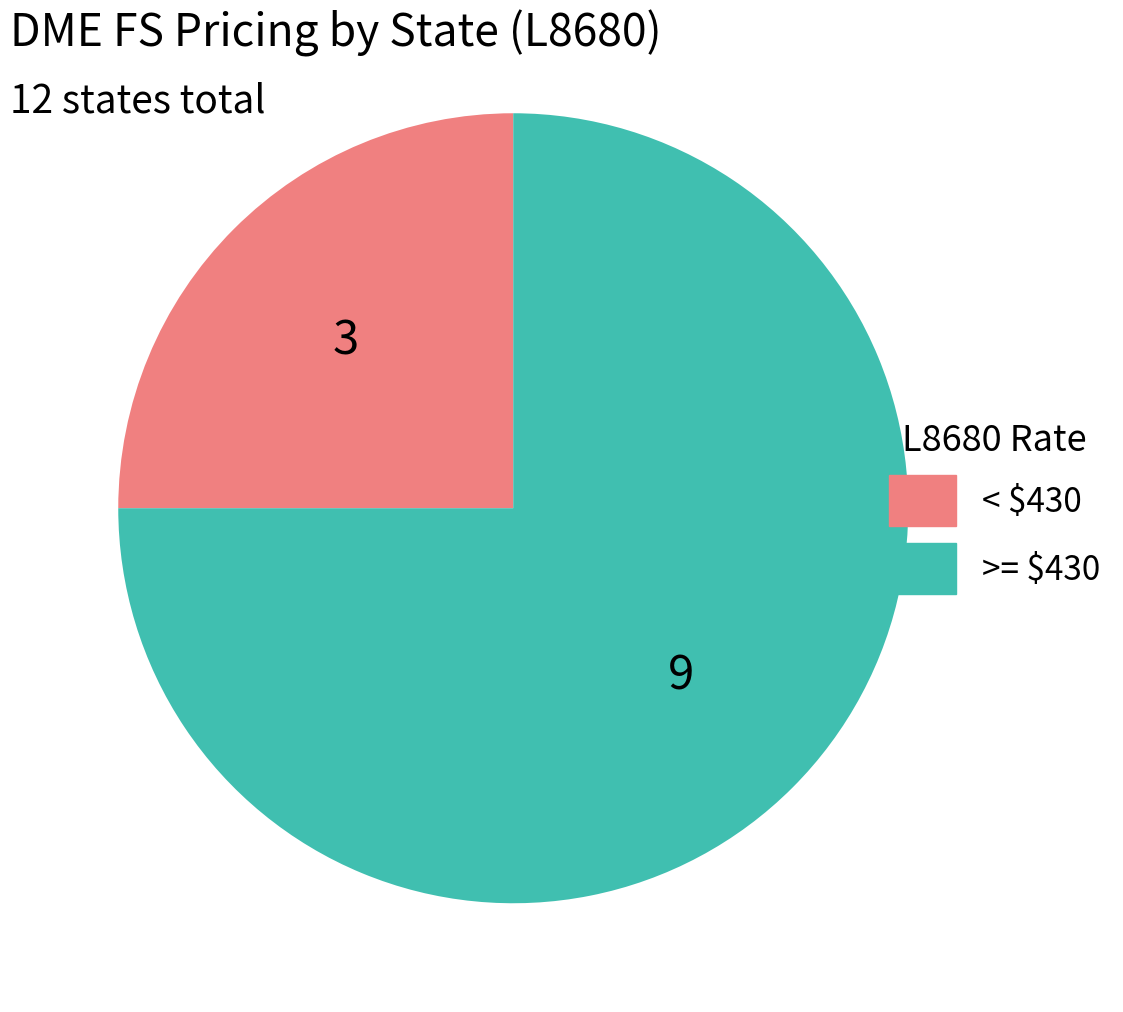

Does any single category account for the majority?

Yes